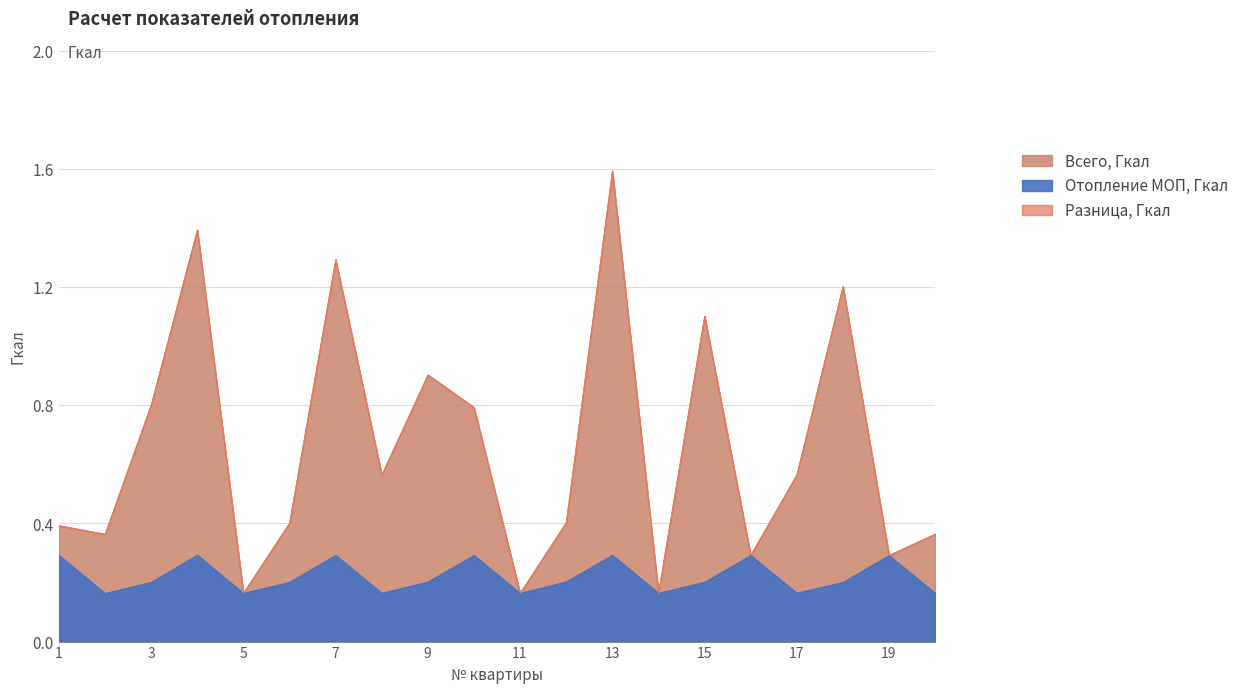

What value does the Отопление МОП, Гкал series have at 13?

0.3